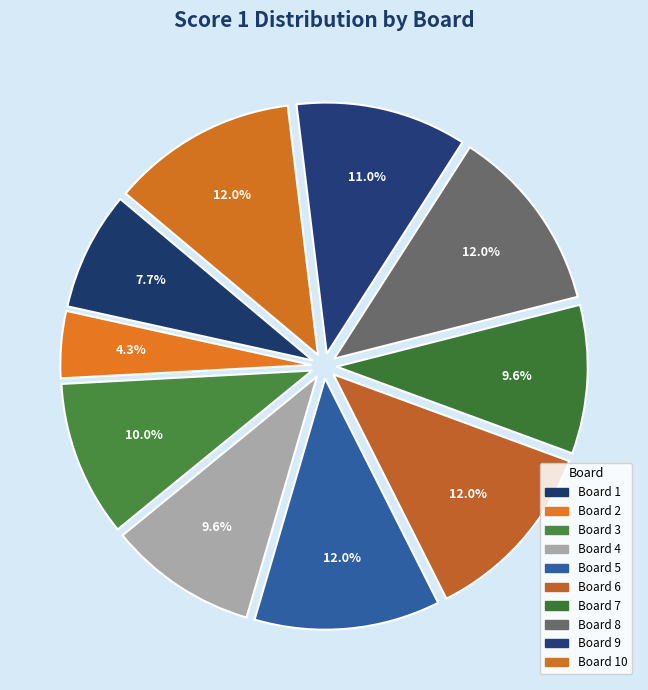

What is the largest slice in the pie chart?

5